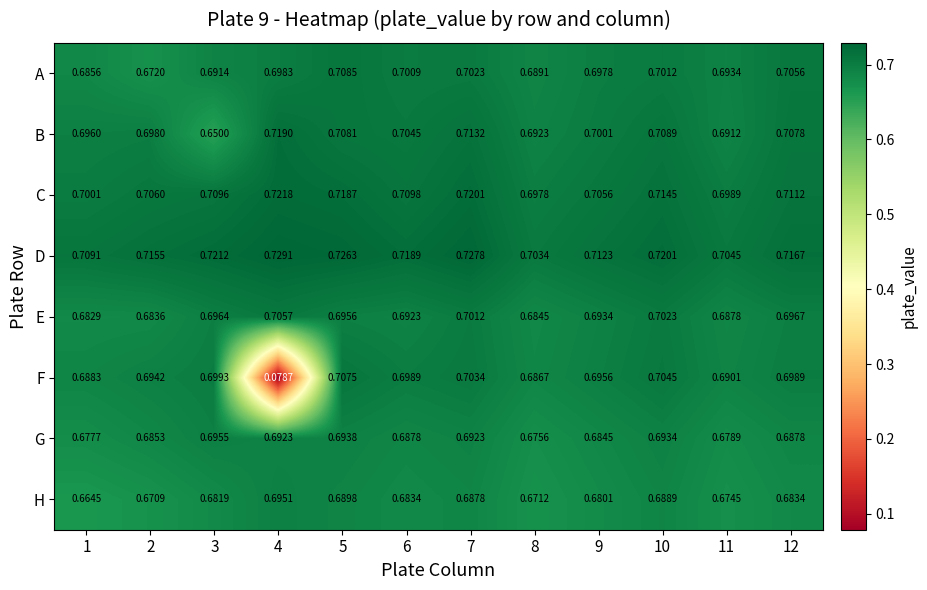

Which series has the largest range (max minus min)?

F